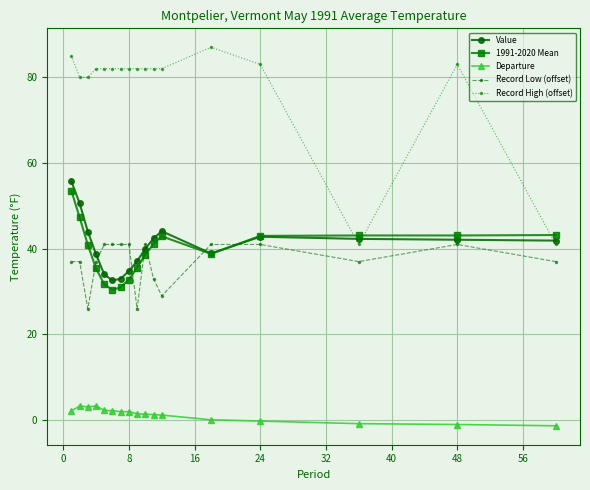

True or false: 1991-2020 Mean has more than 0 interior local peaks.

True